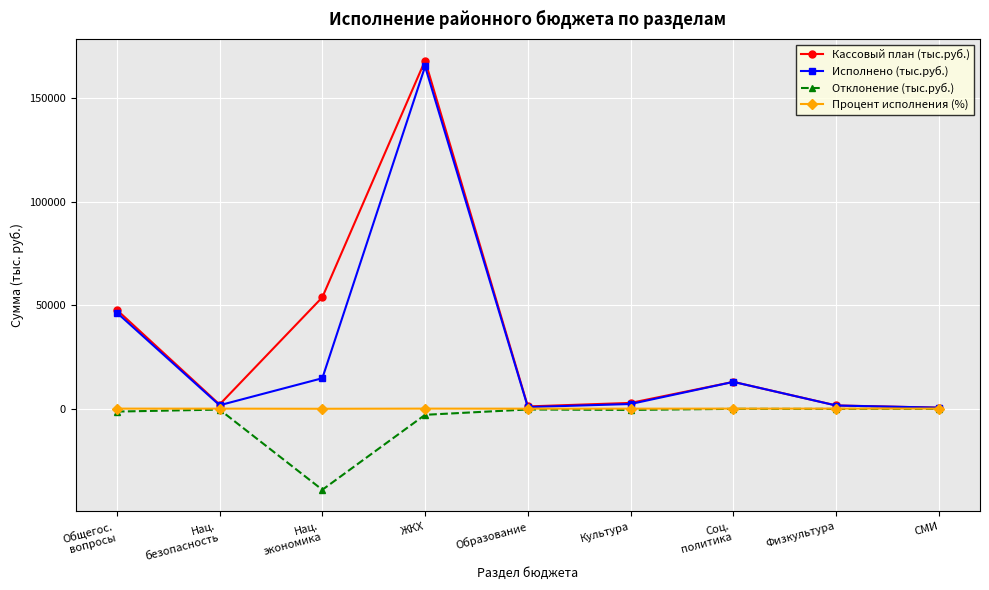

What position from the right is Нац.
безопасность?

8